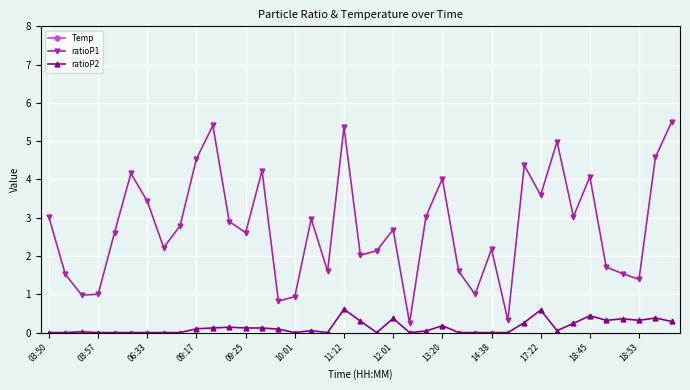

At 13, list the series in order from largest to smallest.

Temp, ratioP1, ratioP2